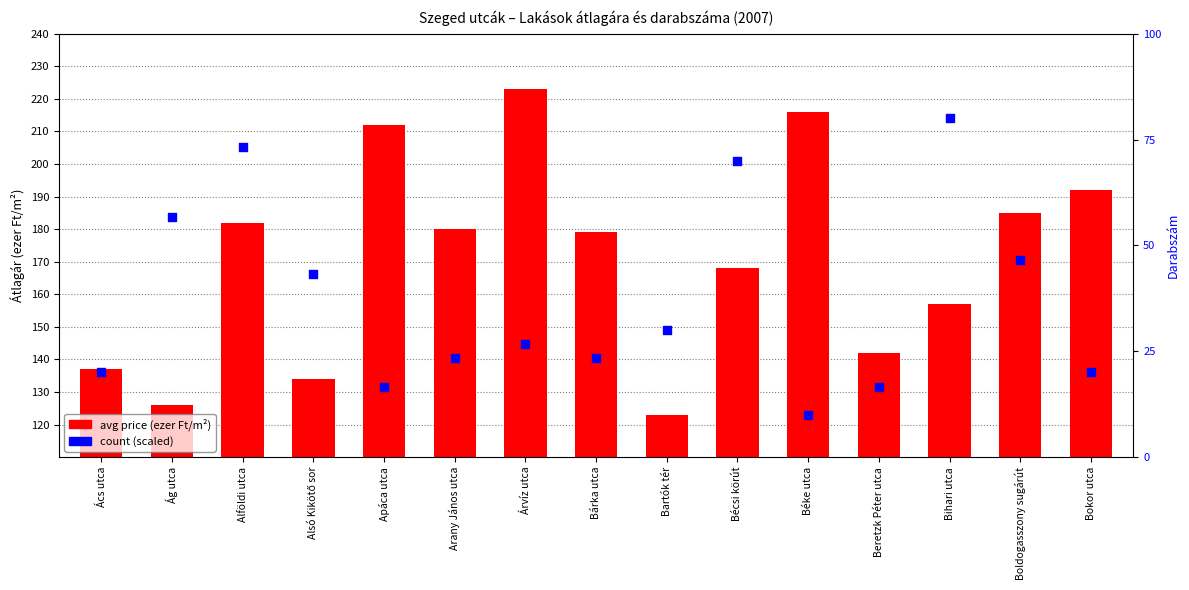

Which series contains the lowest Y value?

count